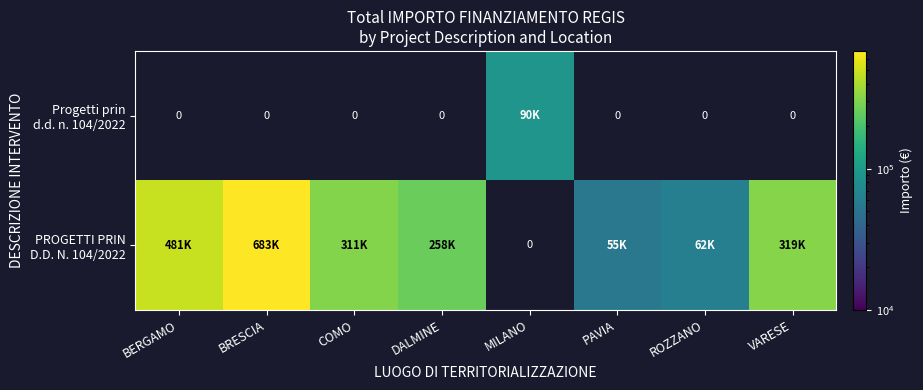

What is the average value of the PROGETTI PRIN D.D. N. 104/2022 series?

271065.7